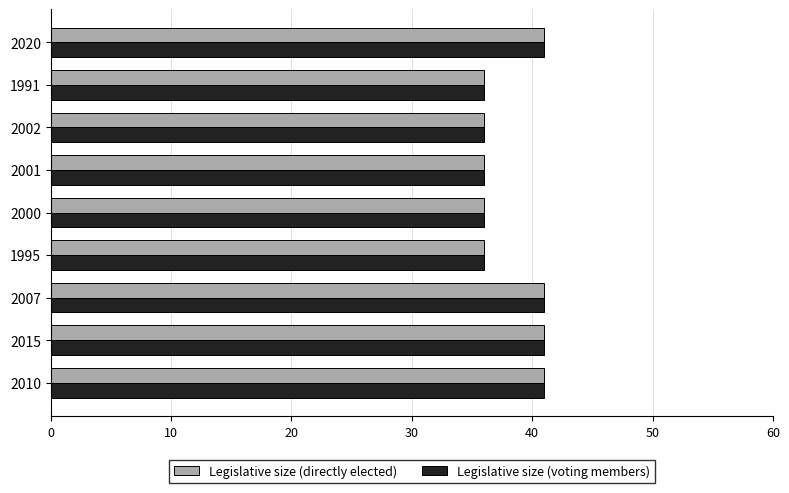

What is the difference between the maximum and second lowest values in the Legislative size (directly elected) series?

5